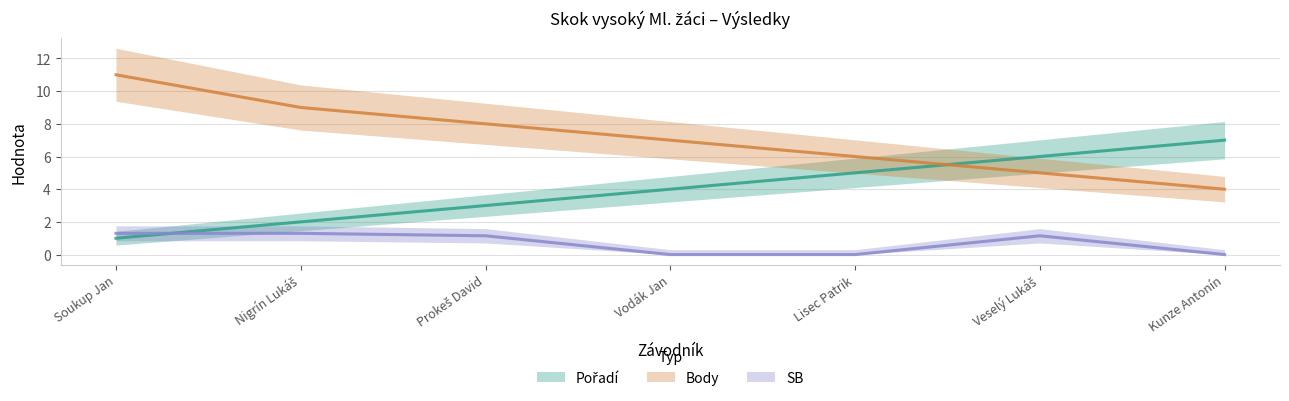

Which series has the largest range (max minus min)?

Body